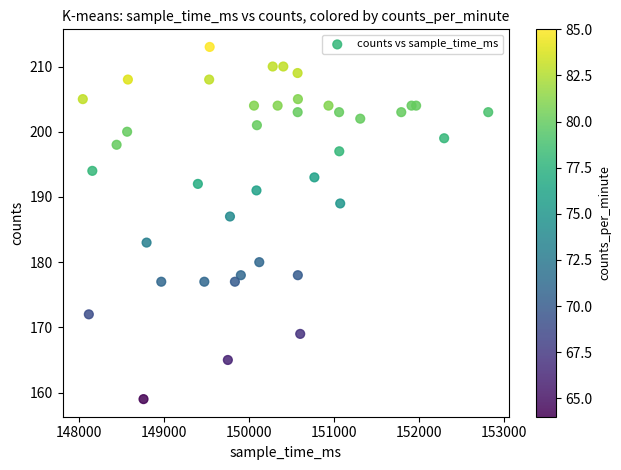

What Y value in the scatter plot is closest to 186?

187